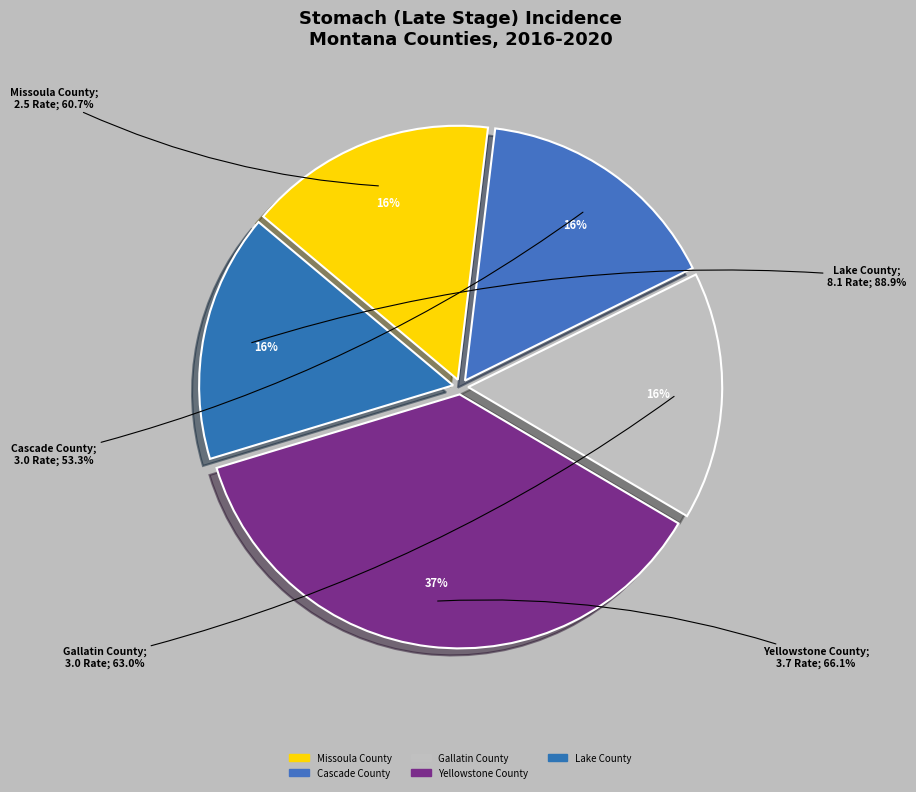

Rank the categories by value from lowest to highest.

Missoula County, Cascade County, Gallatin County, Lake County, Yellowstone County